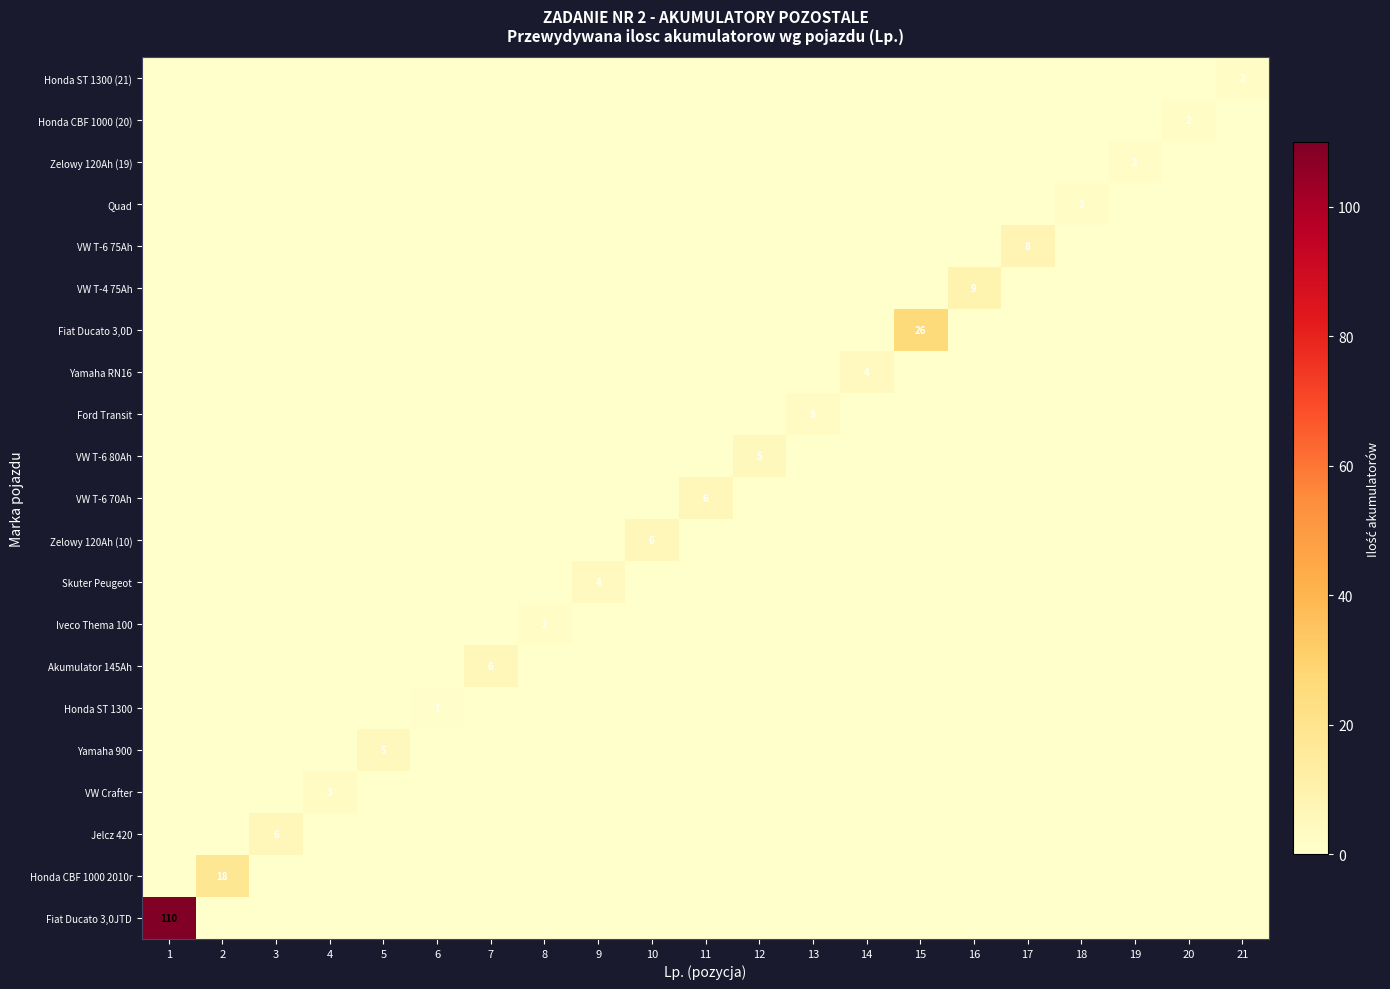

What is the difference between the highest and lowest values at 15?

26